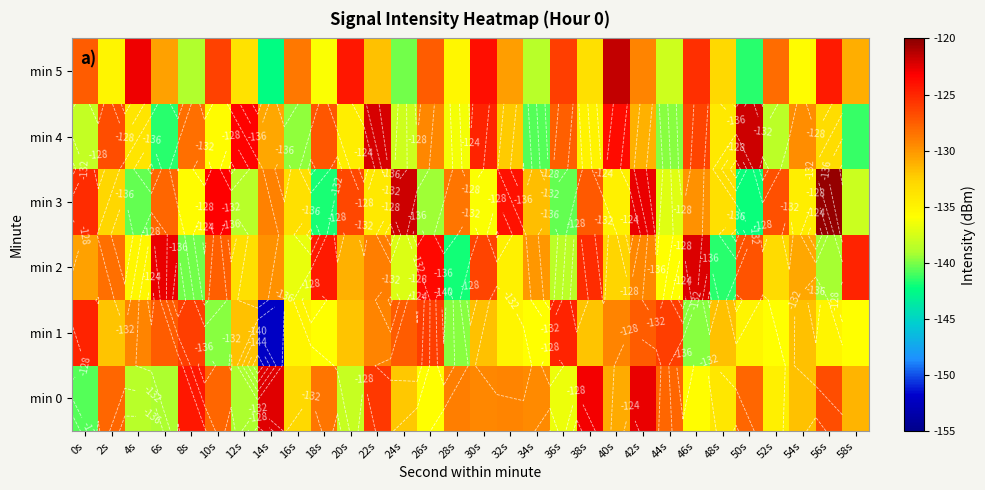

The value of min 0 at 34s is -64.9. True or false?

False